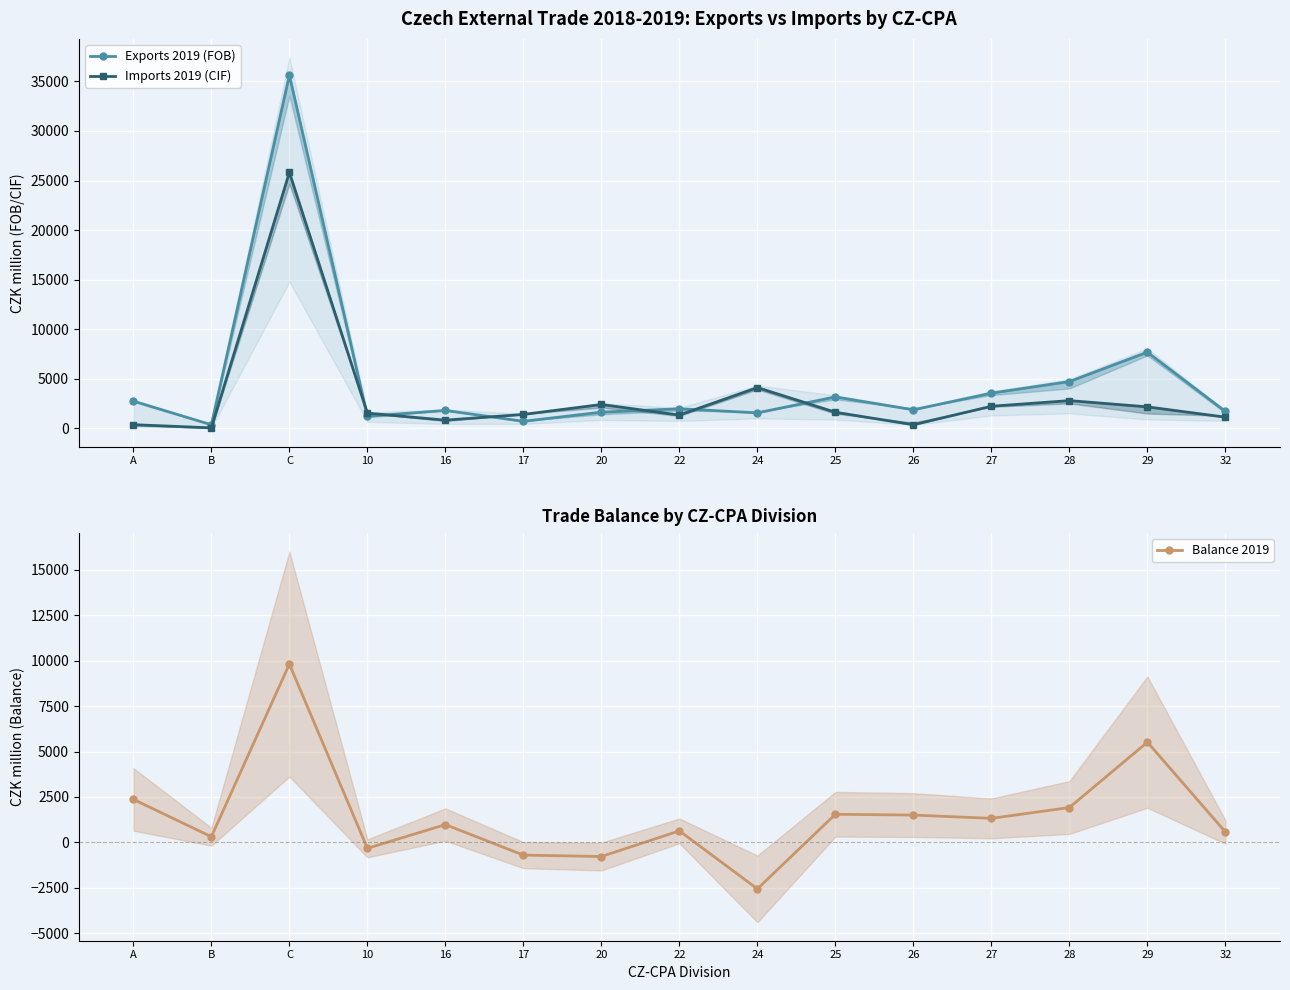

True or false: Balance 2019 has more than 1 interior local peaks.

True